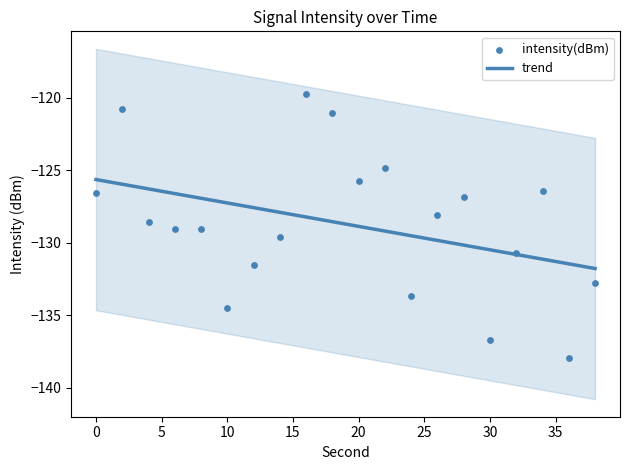

Which series has the largest Y range (max minus min)?

intensity(dBm)